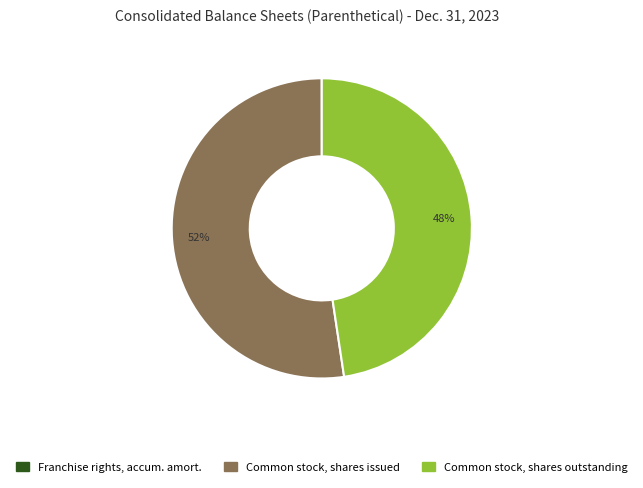

To the nearest percent, what is the difference between the largest and smallest slice percentages?

52%